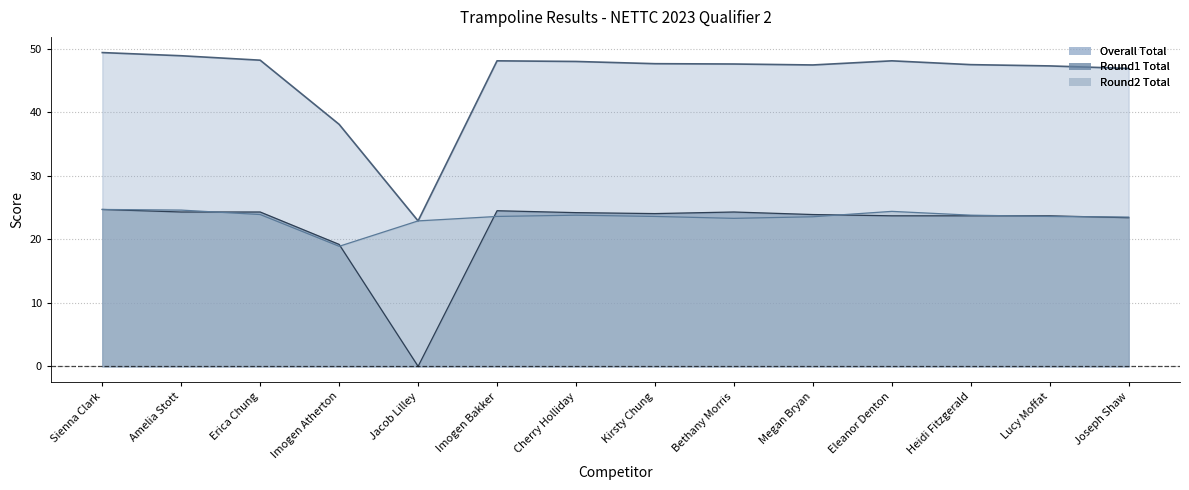

True or false: Overall Total and Round1 Total intersect in this chart.

False